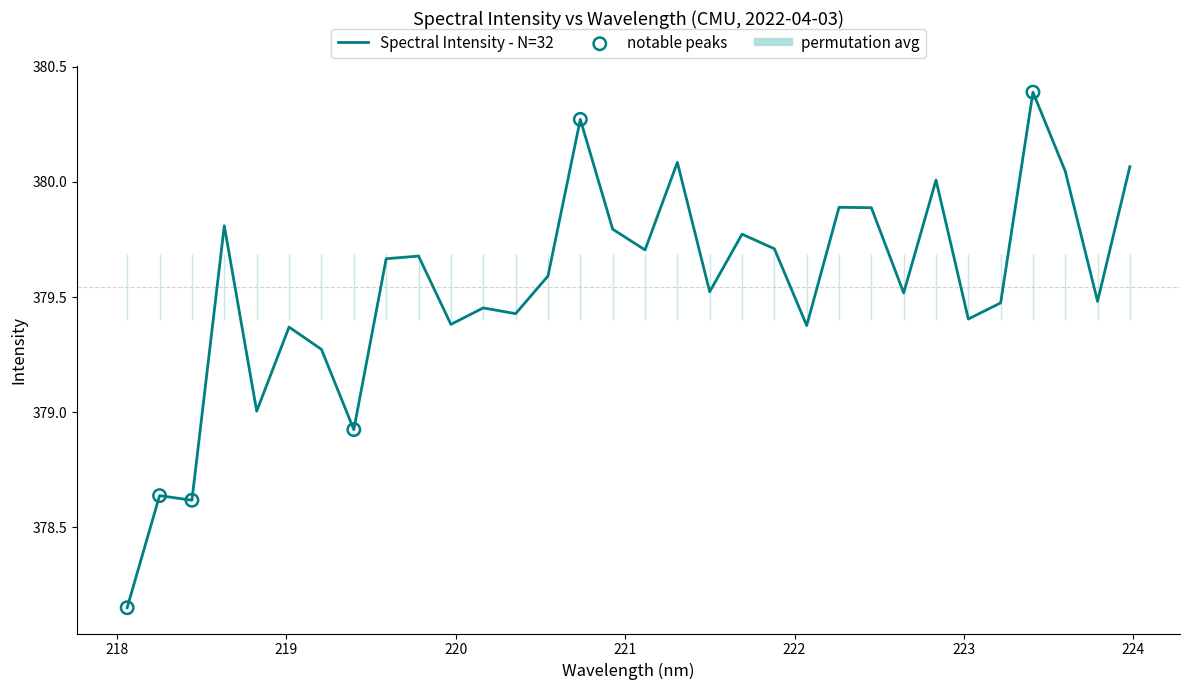

What is the ratio of the value at 223.5987 to the value at 219.9712?

1.0